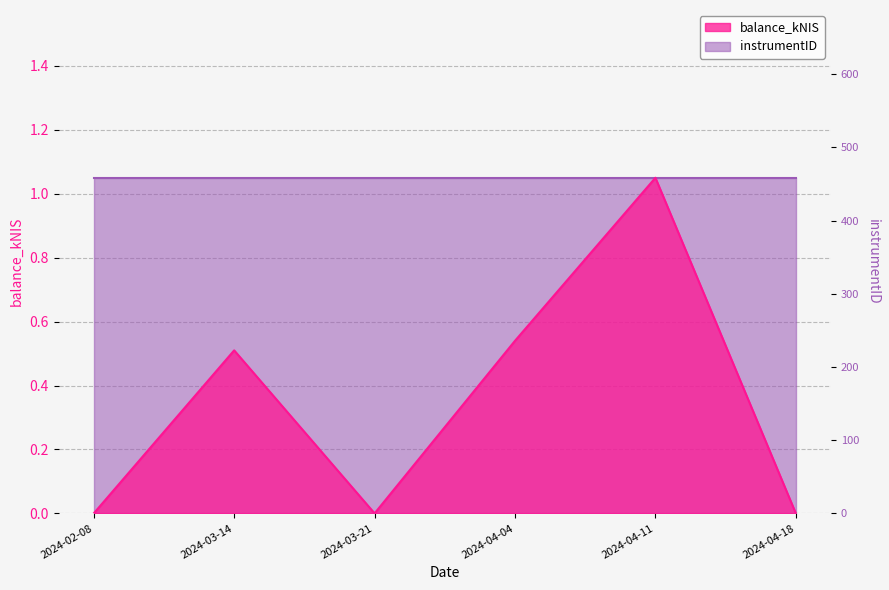

What position from the left is 2024-04-11?

5